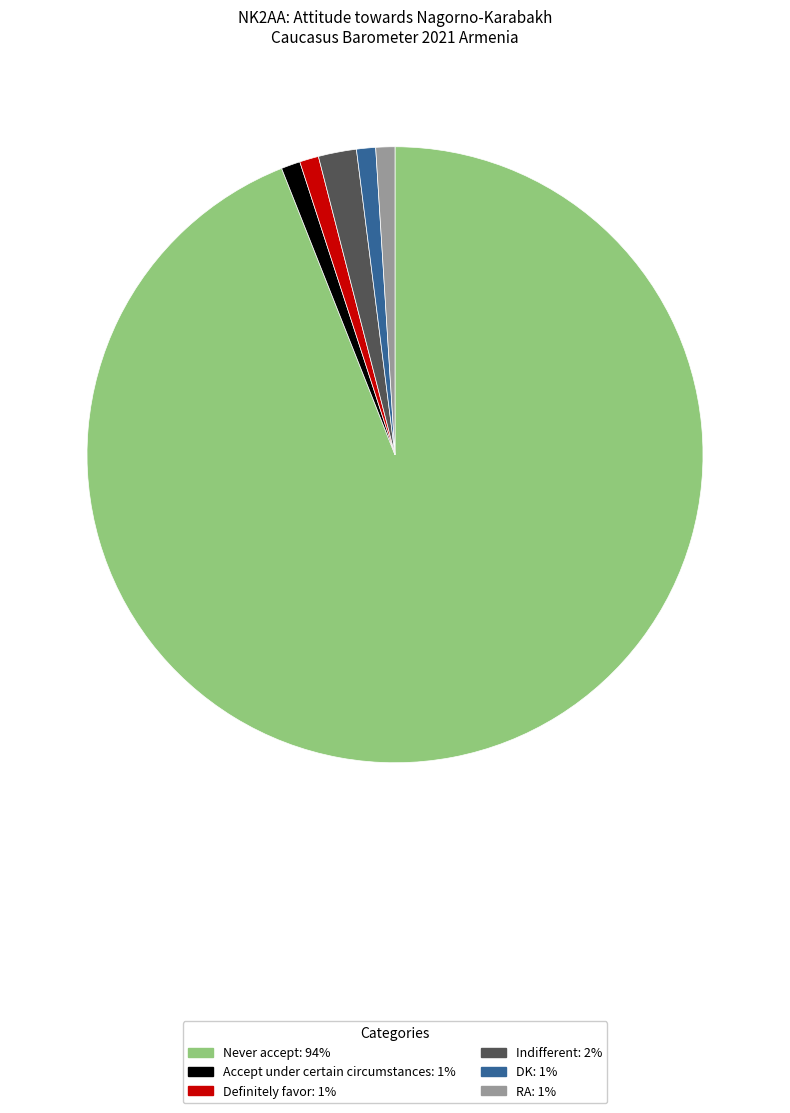

True or false: RA accounts for 11% of the total.

False